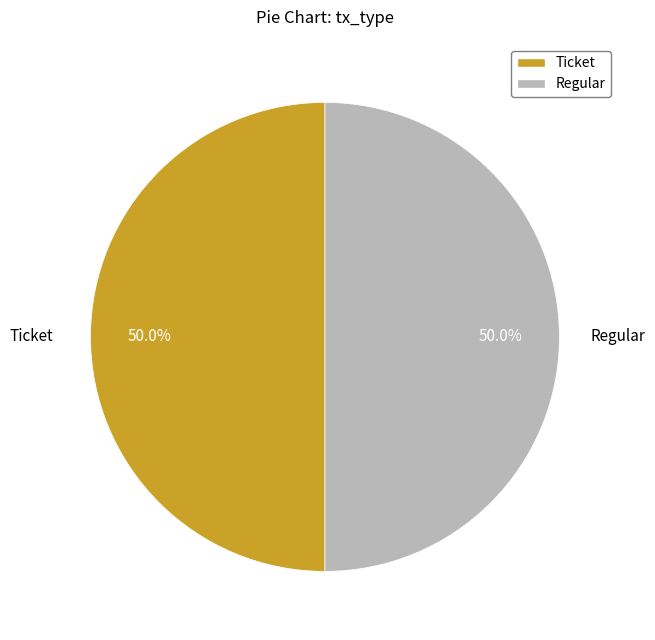

Combined, what portion of the pie is Regular and Ticket?

100.0%